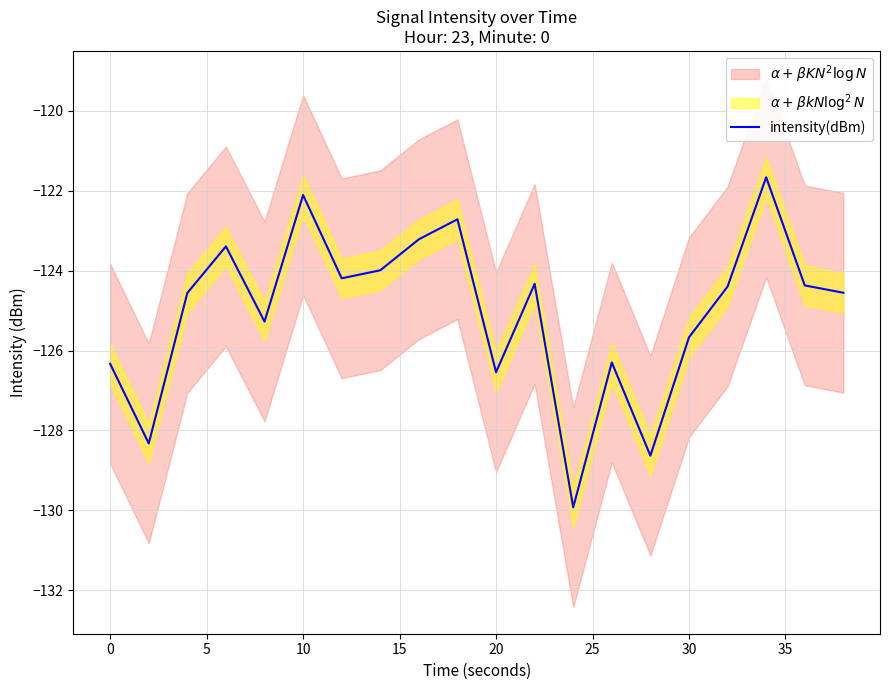

What is the difference between the second highest and minimum values?

7.8